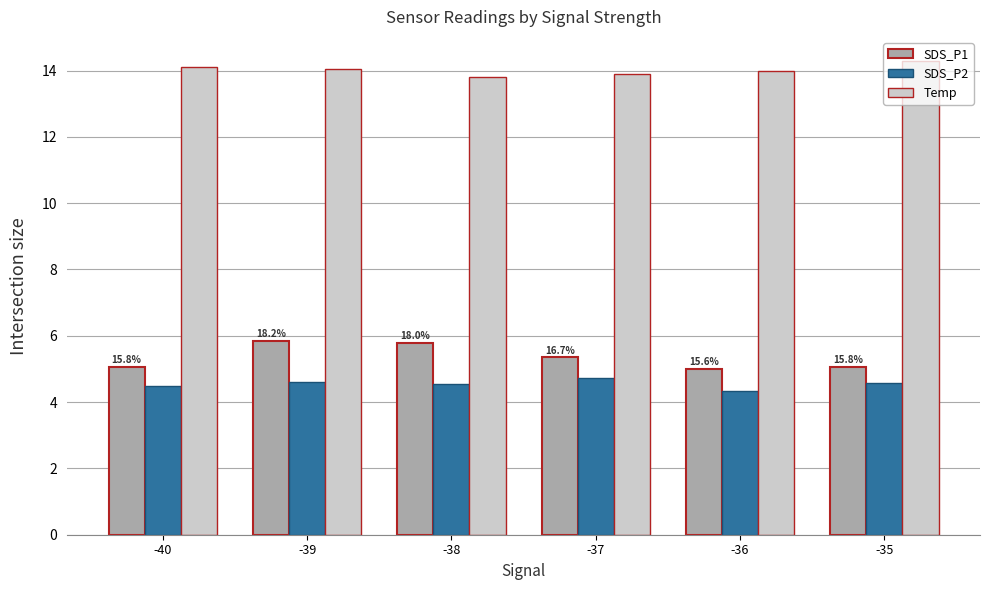

What is the difference between the highest and lowest values at -36?

9.7